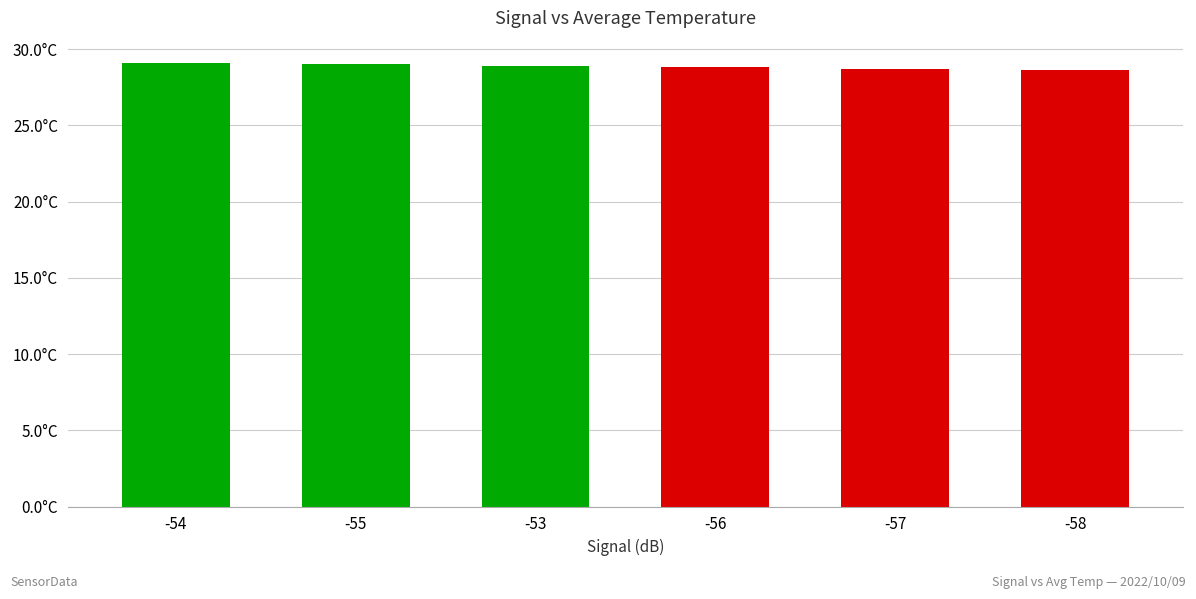

Are the bars horizontal?

No